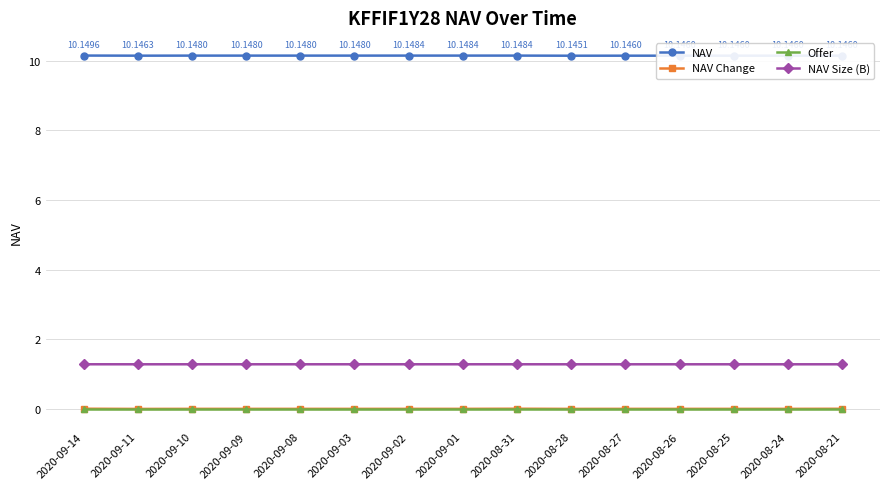

True or false: NAV Size (B) and NAV cross at least once.

False